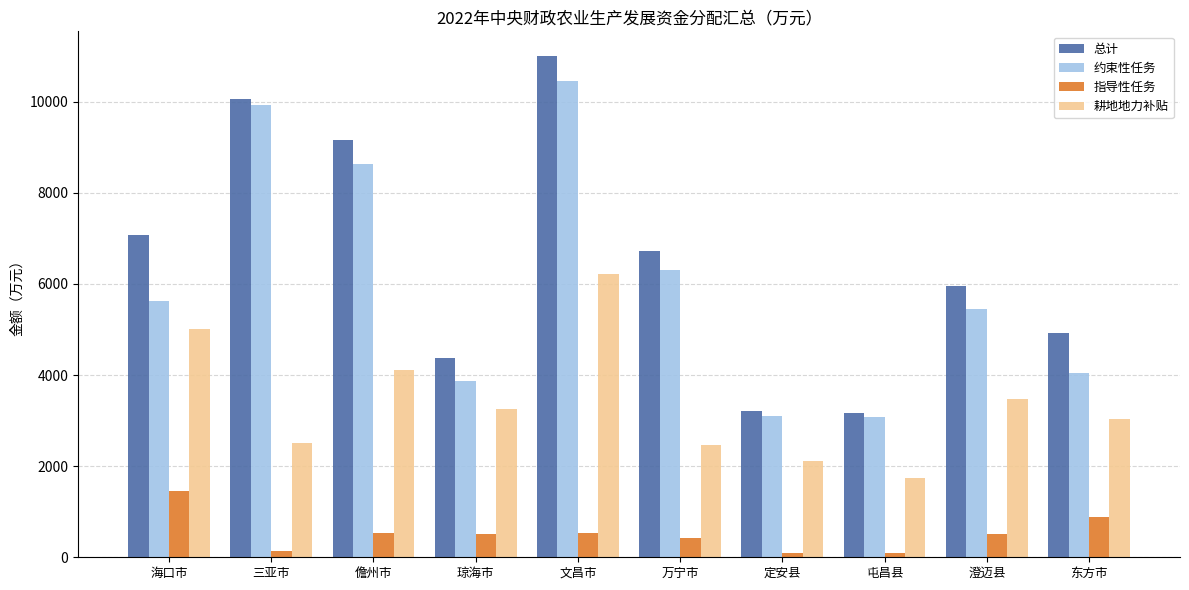

What is the minimum value shown in the chart?

89.0